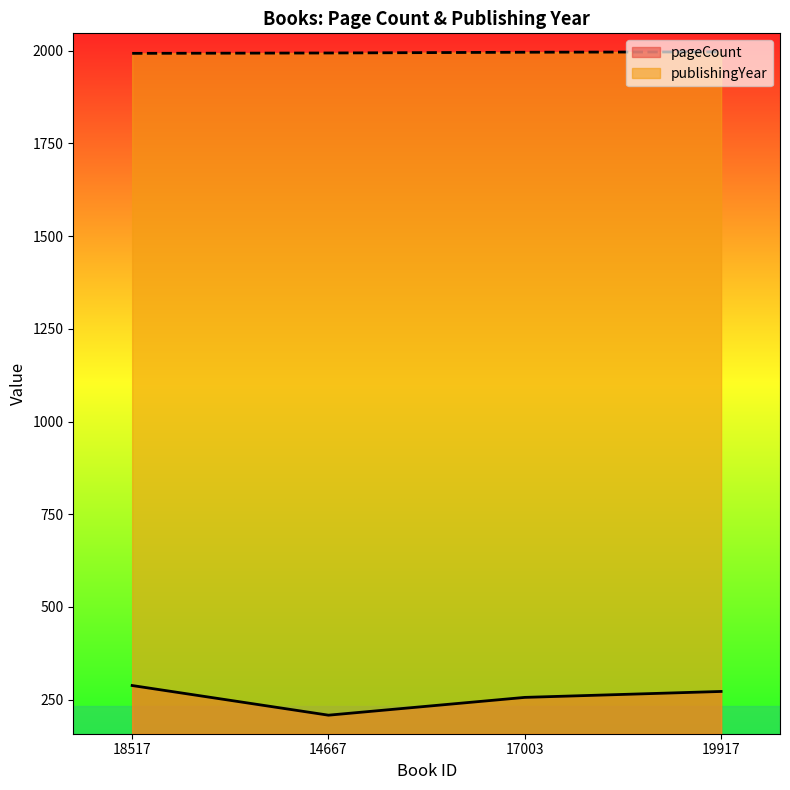

How many series are shown in this chart?

2